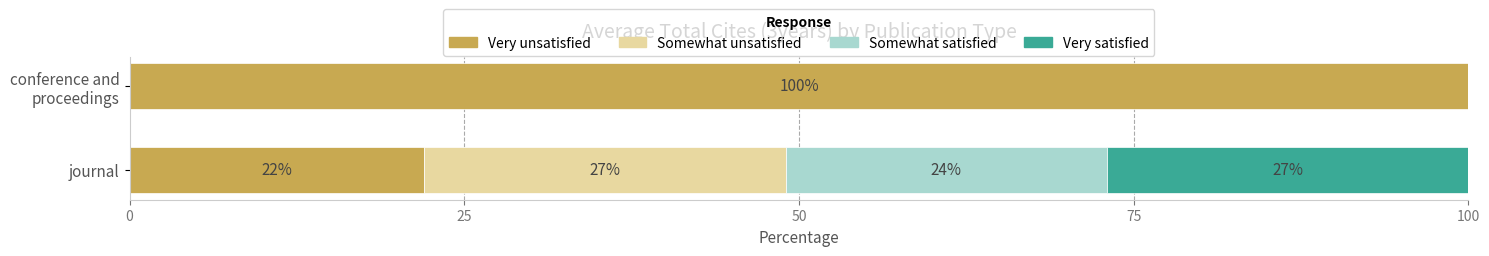

What is the highest value of the Very unsatisfied series?

100